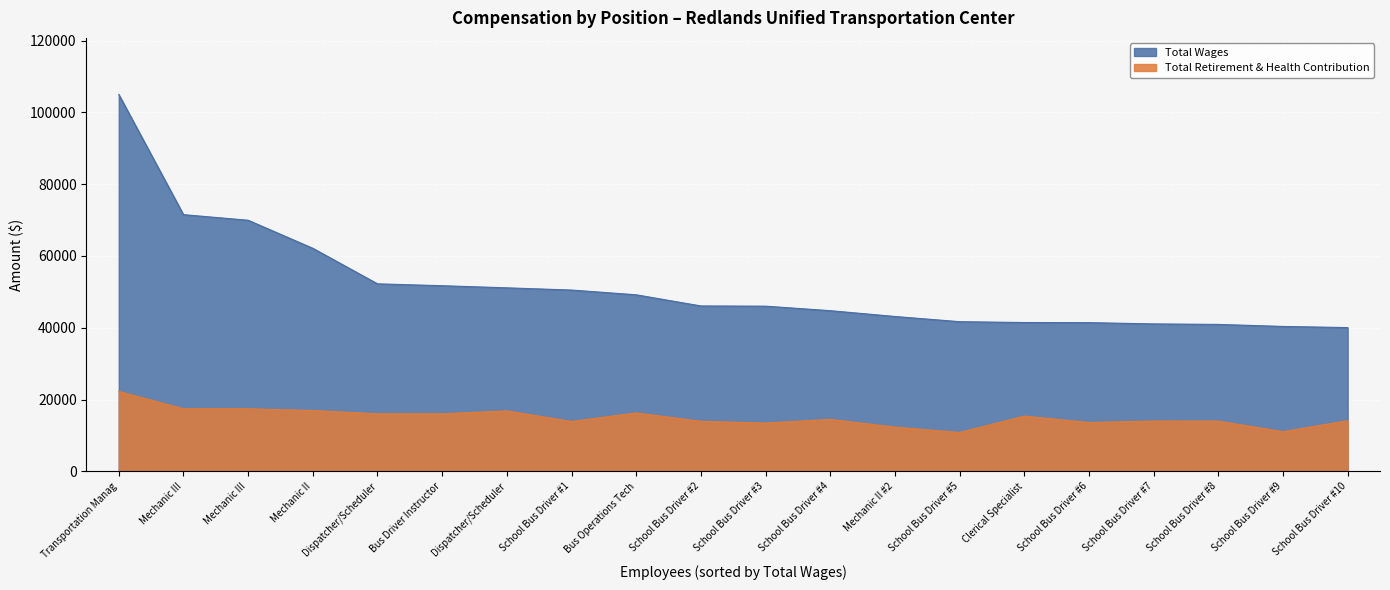

What value does the total_wages series have at Bus Operations Tech, to the nearest 10?

49180